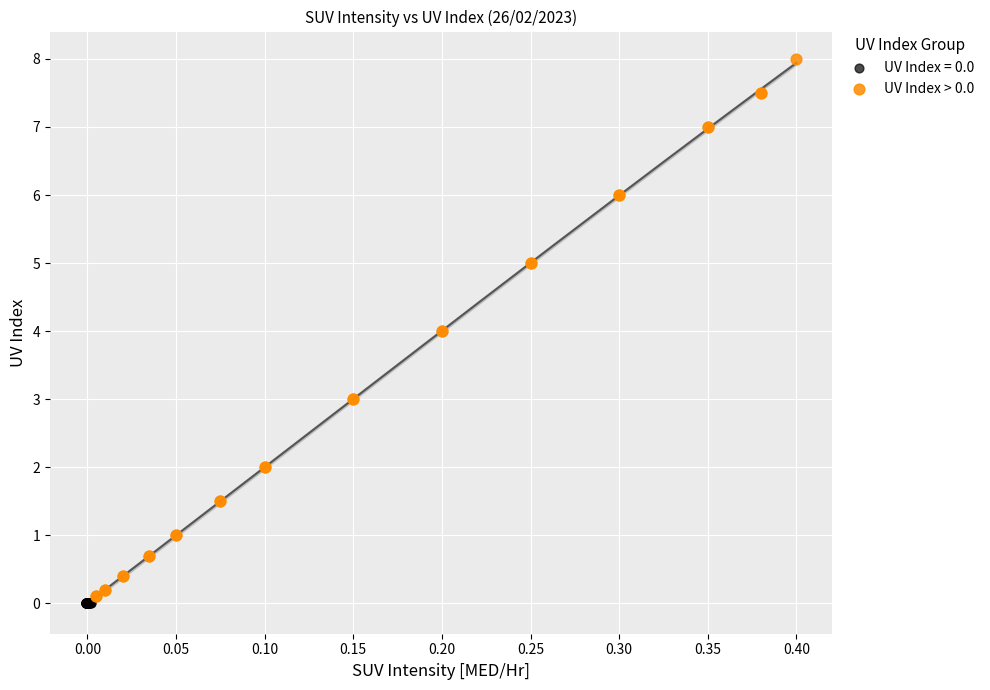

Which series contains the highest Y value?

UV Index > 0.0